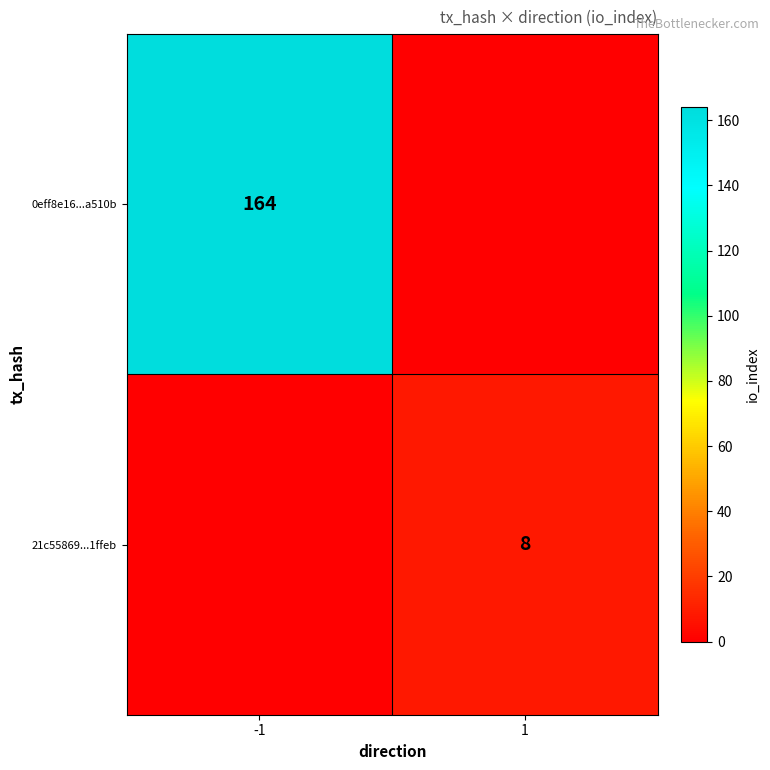

Is the value of 21c55869...1ffeb at 1 greater than the value of 0eff8e16...a510b at -1?

No